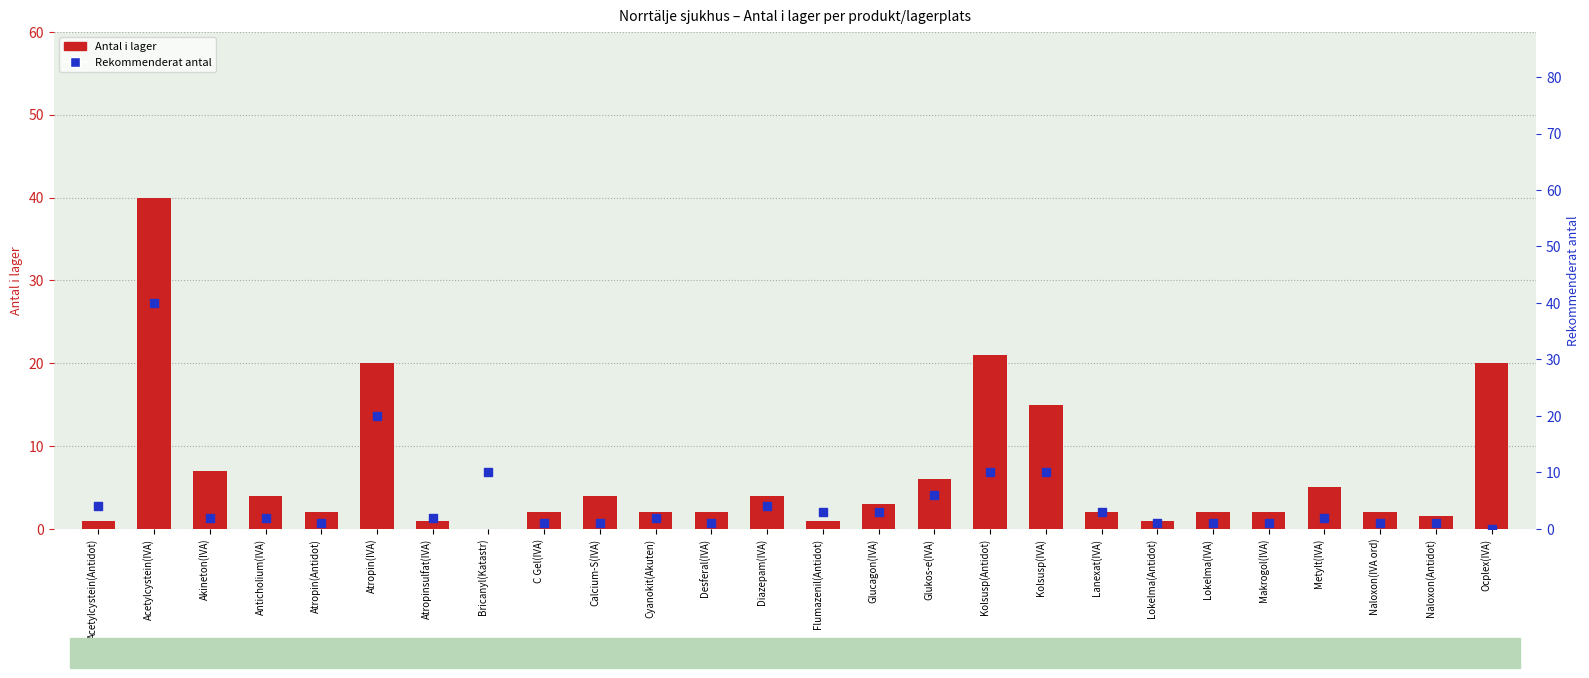

Is the value of Antal i lager at Glucagon(IVA) greater than the value of Rekommenderat antal at Flumazenil(Antidot)?

No